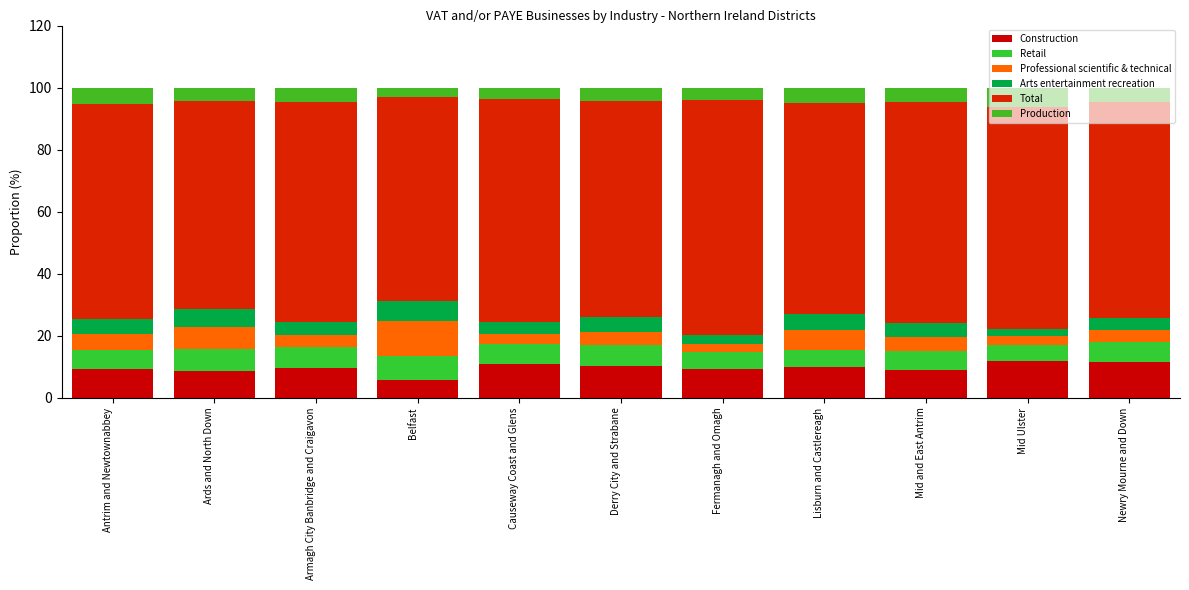

Are the bars horizontal?

No